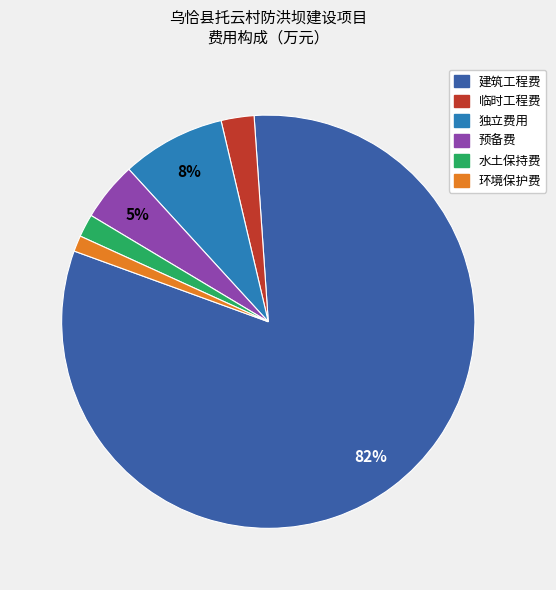

Between 水土保持费 and 预备费, which is larger?

预备费